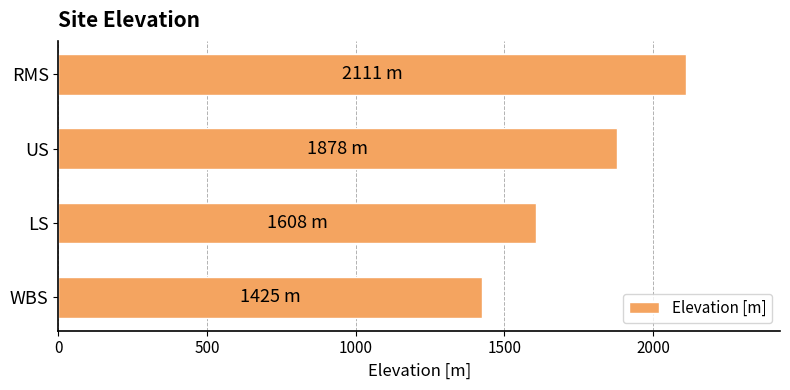

What is the difference between the second highest and minimum values?

453